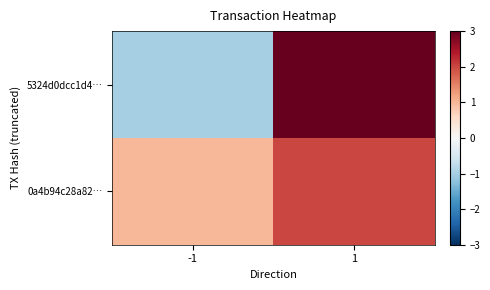

How many distinct data groups are displayed?

2